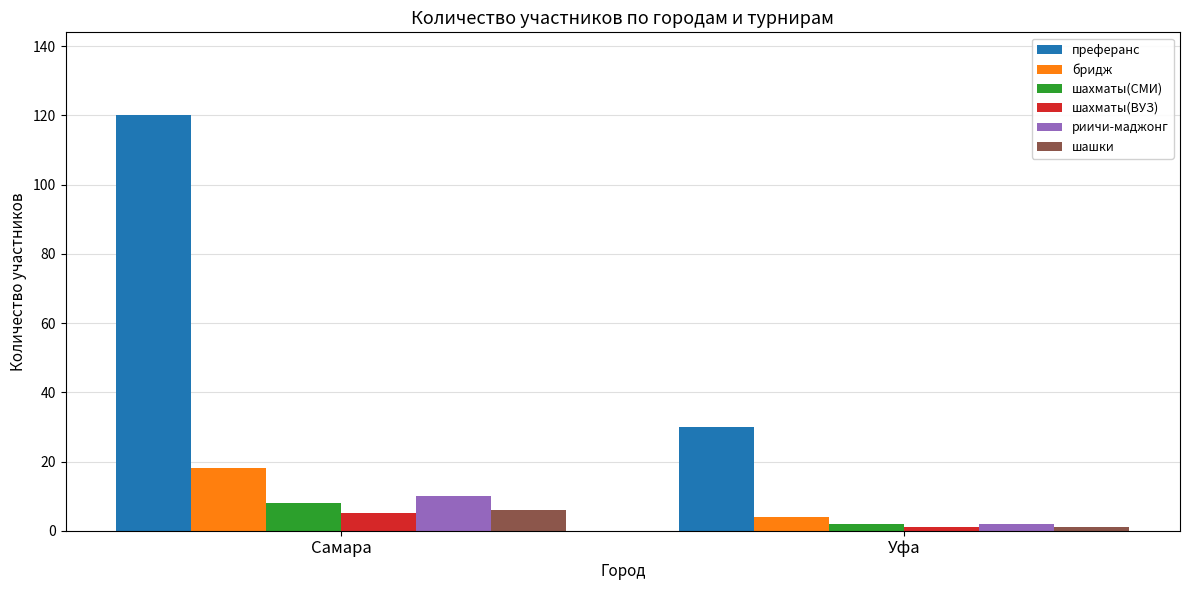

How many bars are there in total?

12